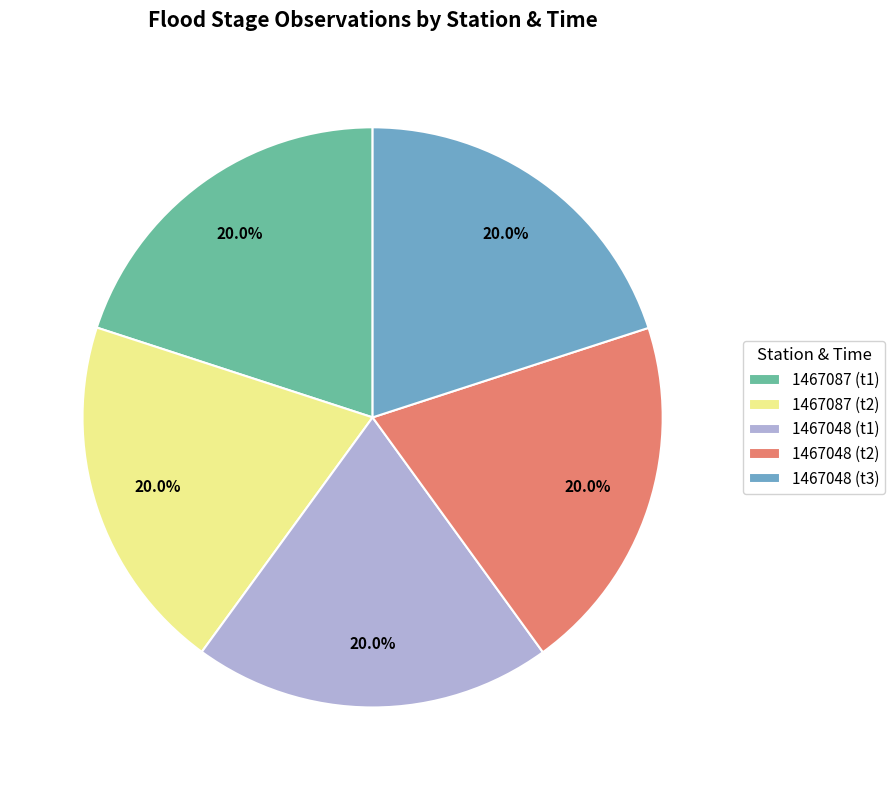

What is the total percentage of 1467087 (t1) and 1467048 (t1)?

40.0%